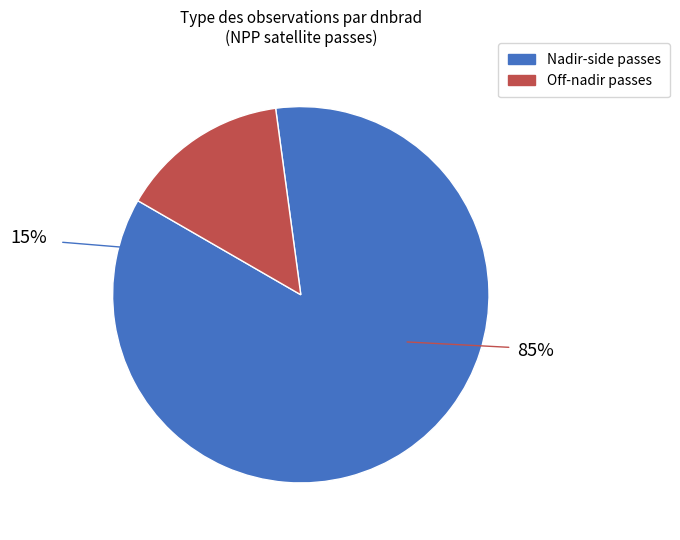

Combined, do Off-nadir passes and Nadir-side passes account for over 50%?

Yes